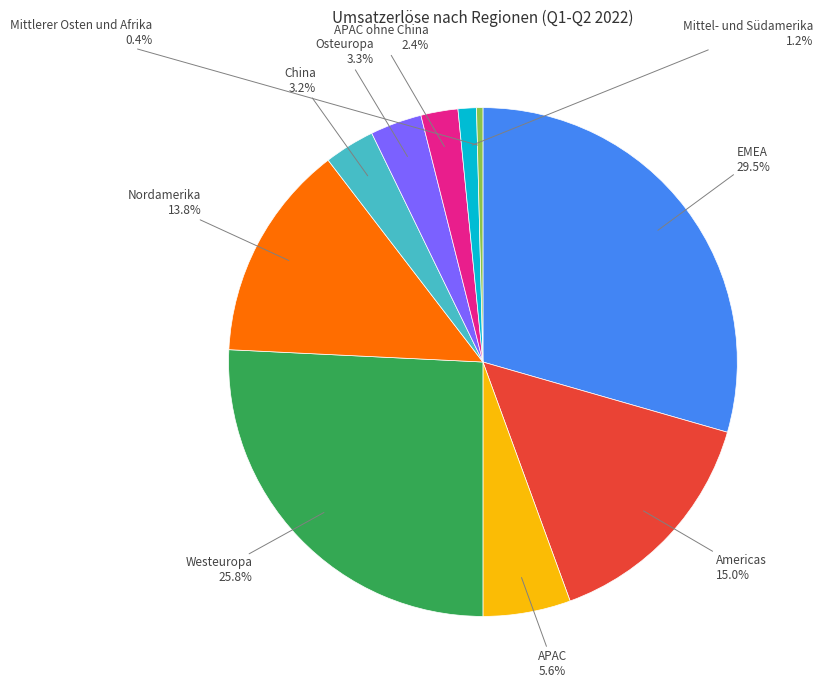

How much of the chart is everything except APAC ohne China?

97.6%